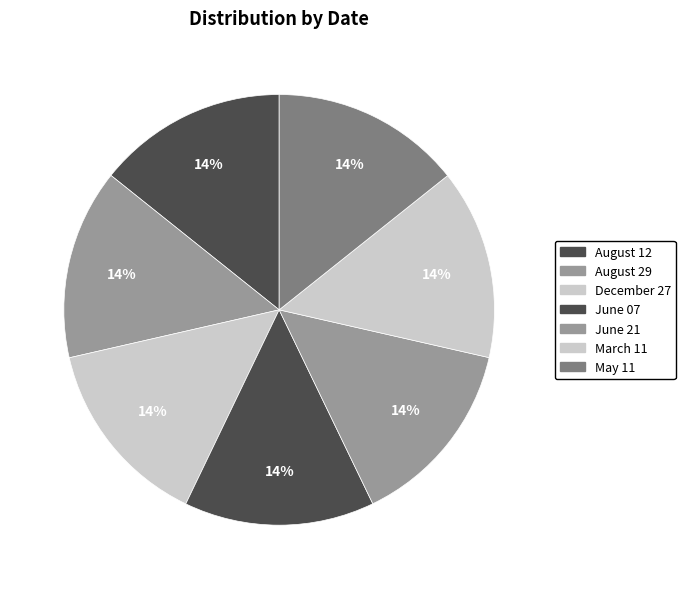

What percentage is the December 27 slice, to the nearest percent?

14%